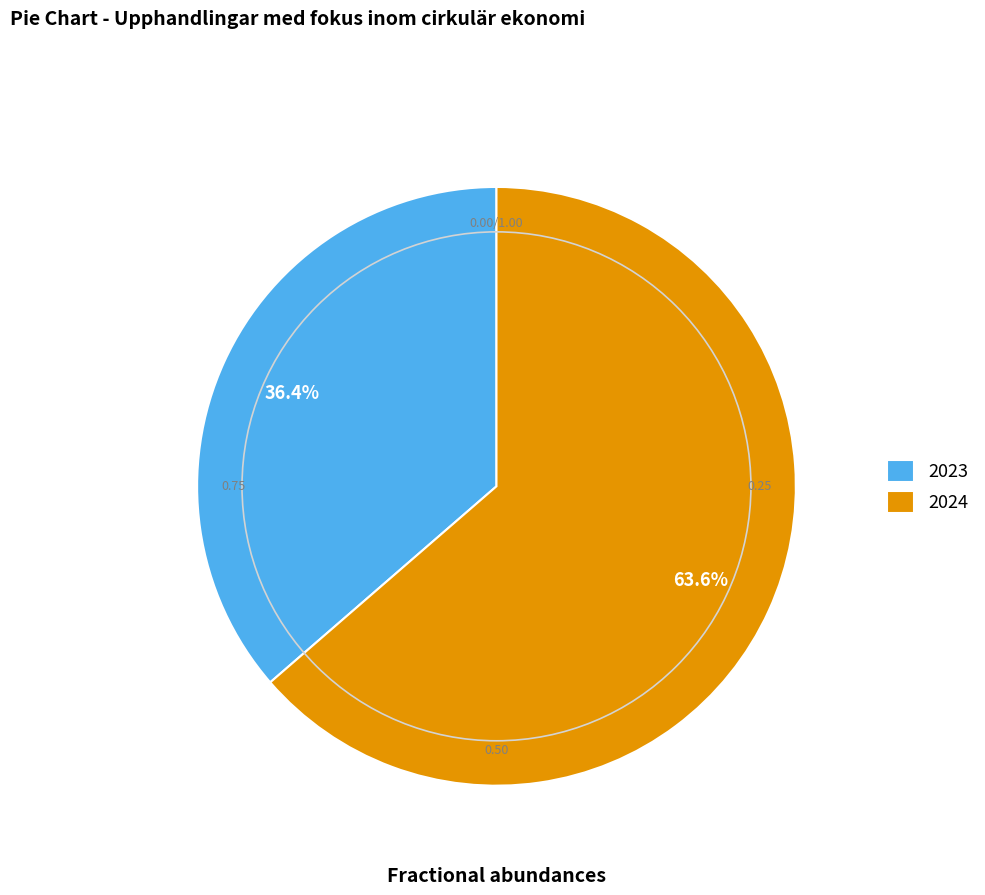

Is it true that 2023 is 36% of the pie?

True